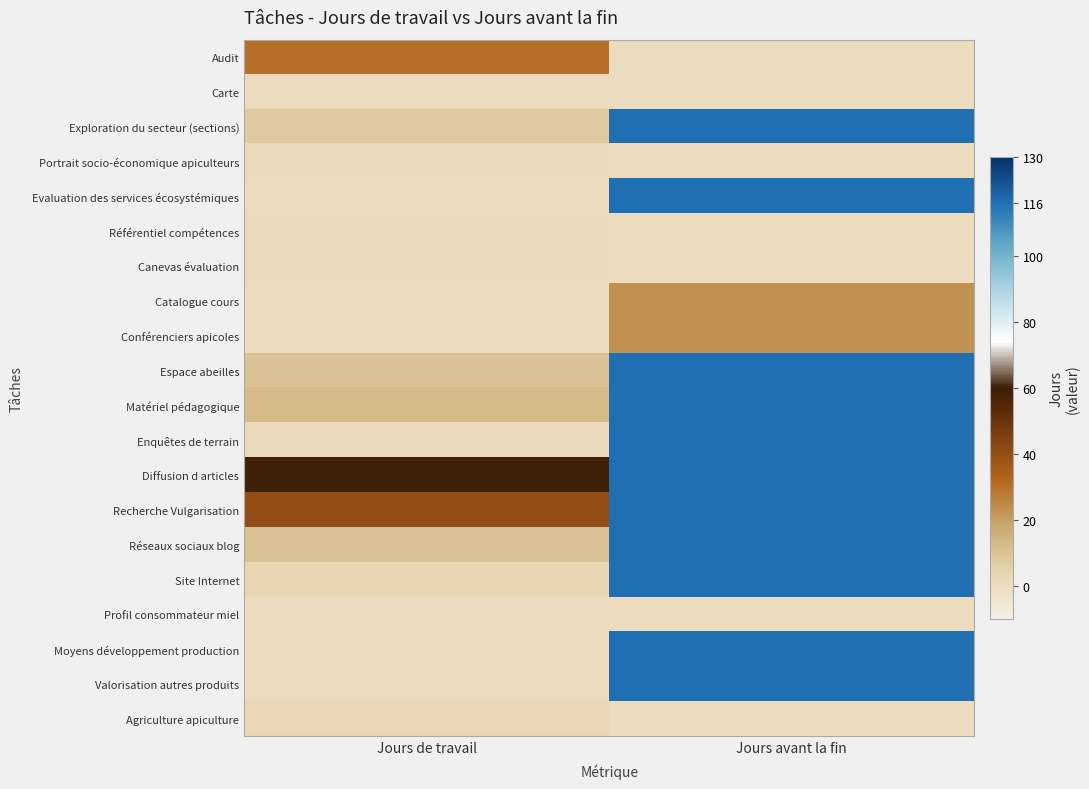

At Jours avant la fin, list the series in order from largest to smallest.

Exploration du secteur (sections), Evaluation des services écosystémiques, Espace abeilles, Matériel pédagogique, Enquêtes de terrain, Diffusion d articles, Recherche Vulgarisation, Réseaux sociaux blog, Site Internet, Moyens développement production, Valorisation autres produits, Catalogue cours, Conférenciers apicoles, Audit, Carte, Portrait socio-économique apiculteurs, Référentiel compétences, Canevas évaluation, Profil consommateur miel, Agriculture apiculture